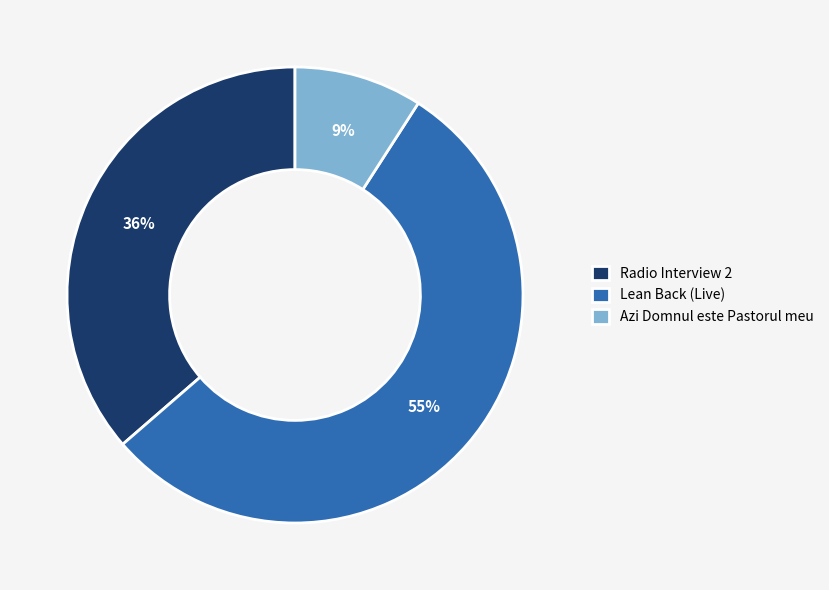

Which category has the biggest portion of the pie?

Lean Back (Live)